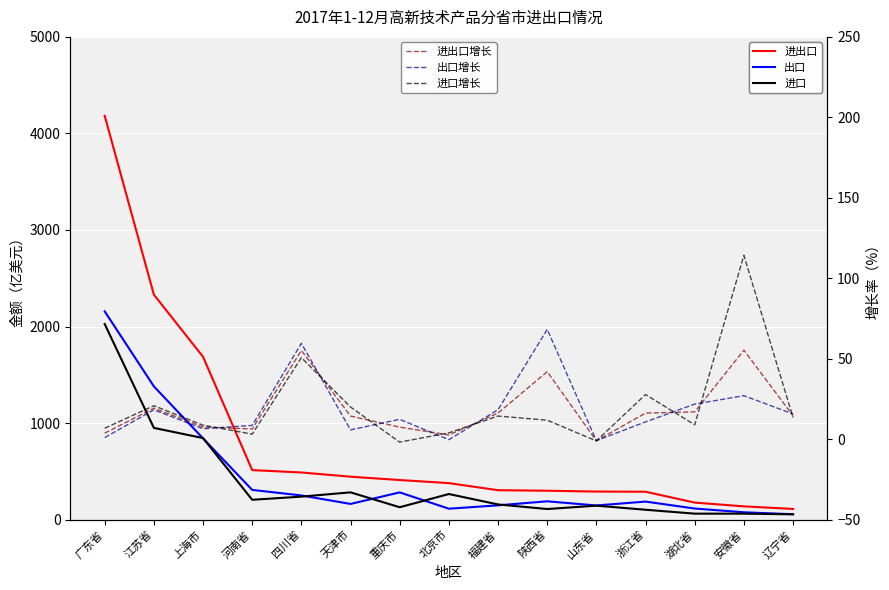

Which has a higher value, 河南省 or 山东省?

河南省